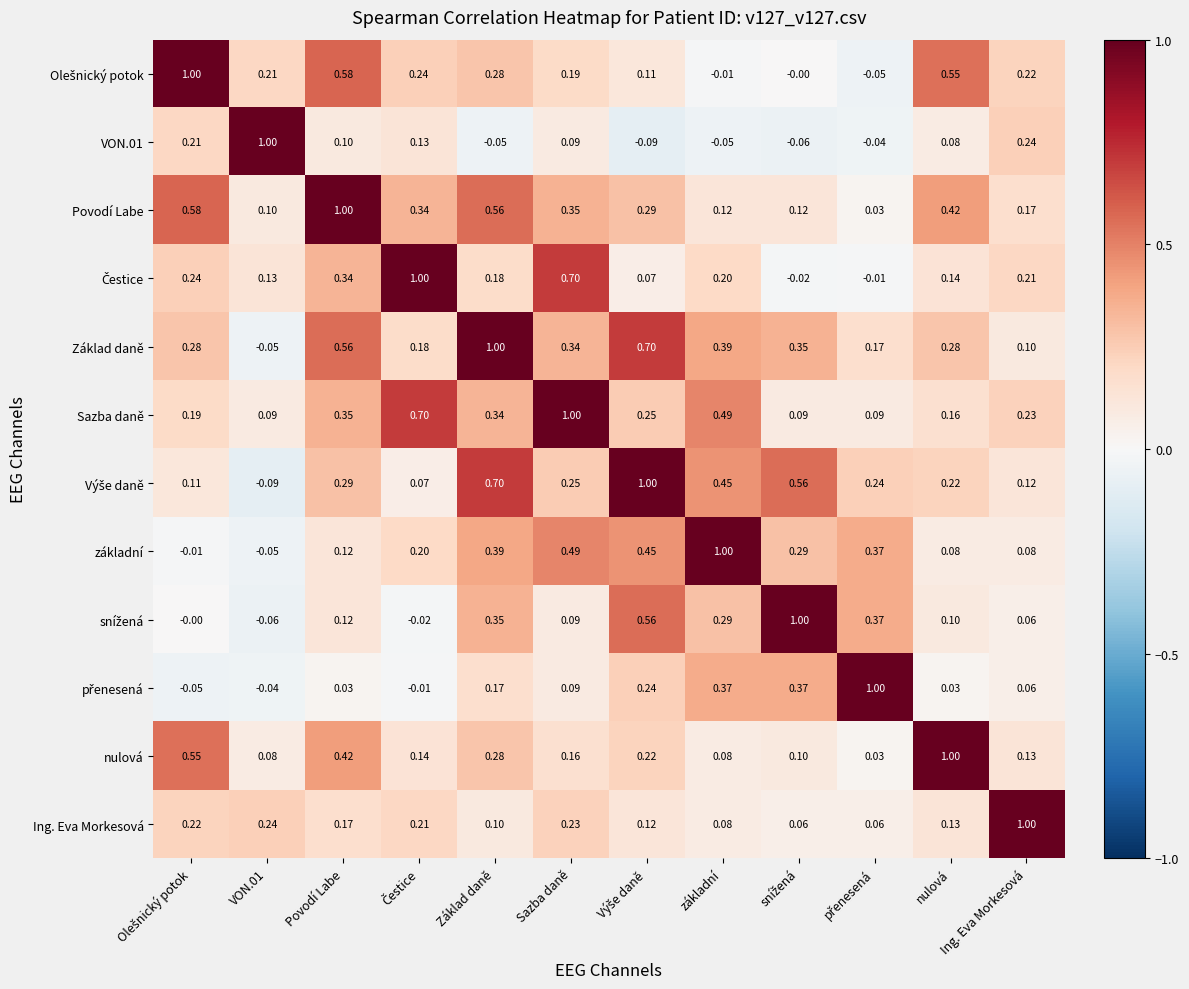

At which category is the sum across all series the highest?

Základ daně